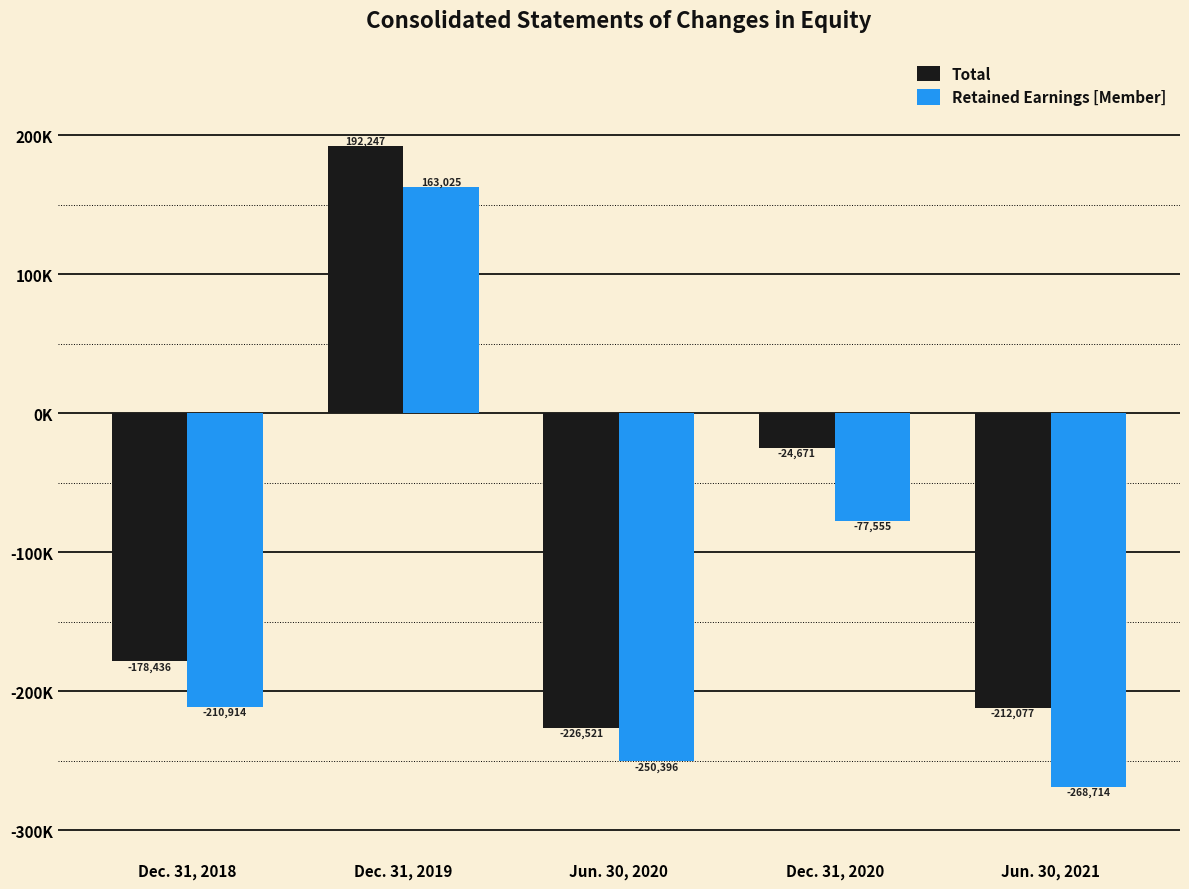

What are all the series names shown in the legend?

Total, Retained Earnings [Member]